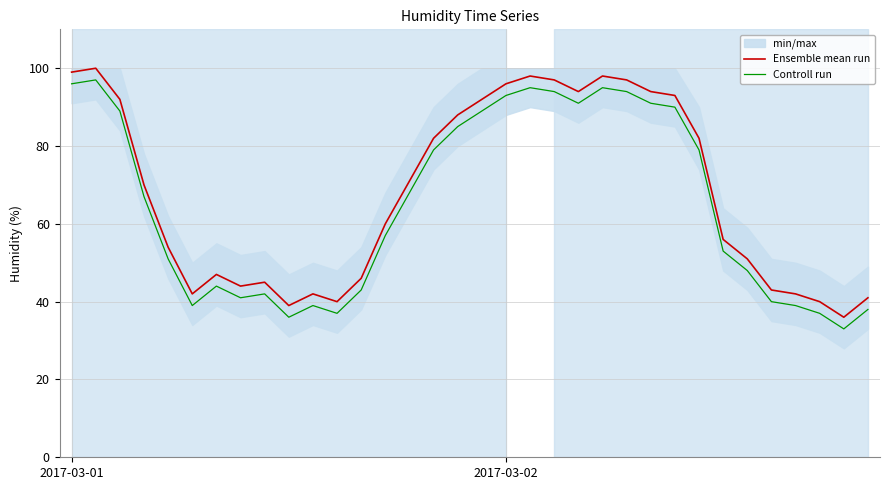

Does the chart have visible grid lines?

Yes